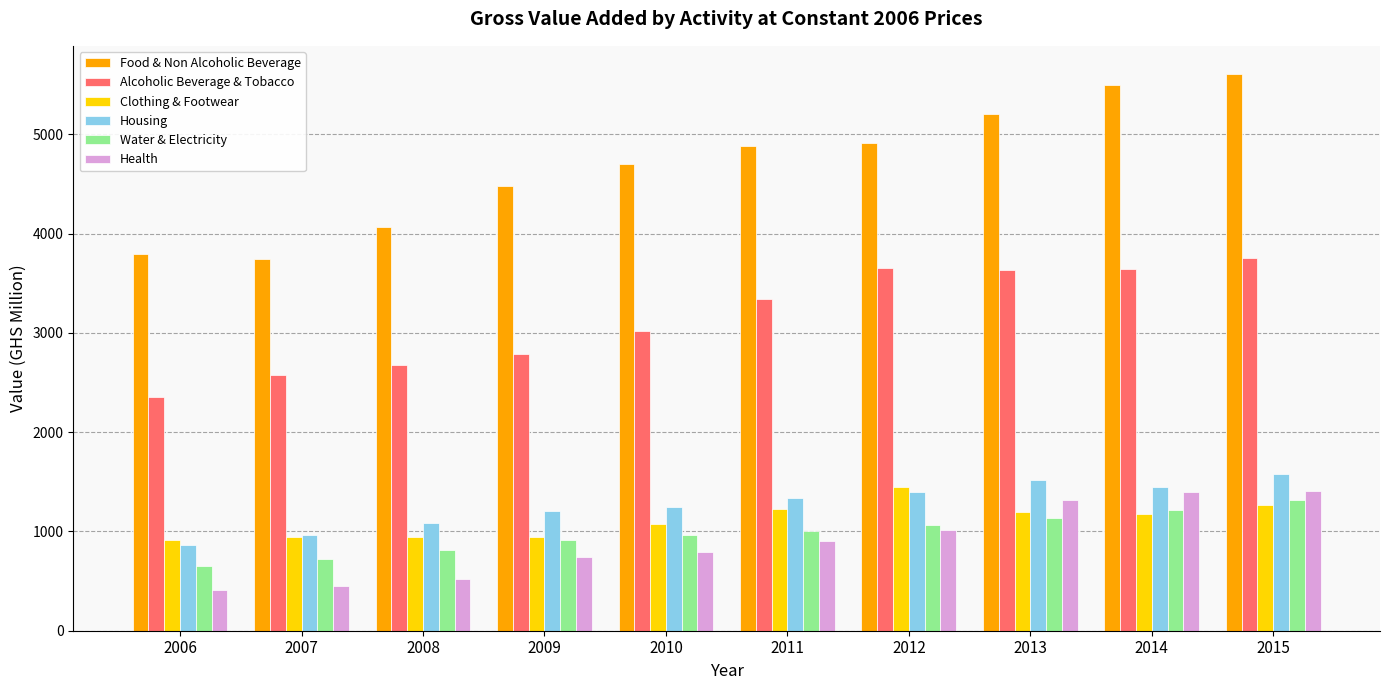

Which series changed the most between 2008 and 2015?

Food & Non Alcoholic Beverage